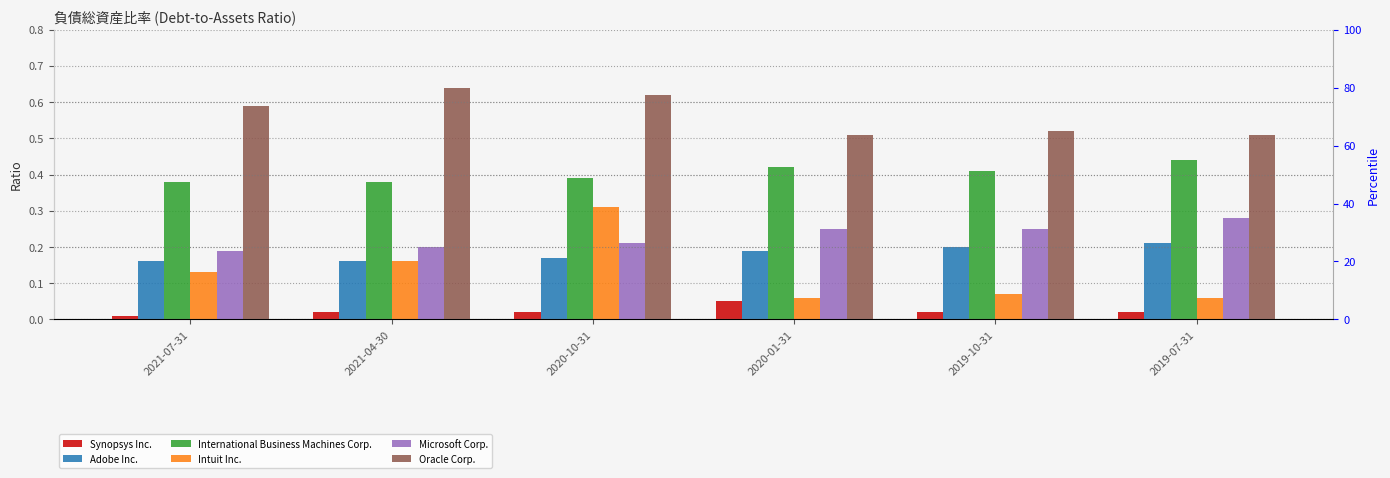

Which label corresponds to the largest value in the chart?

2021-04-30